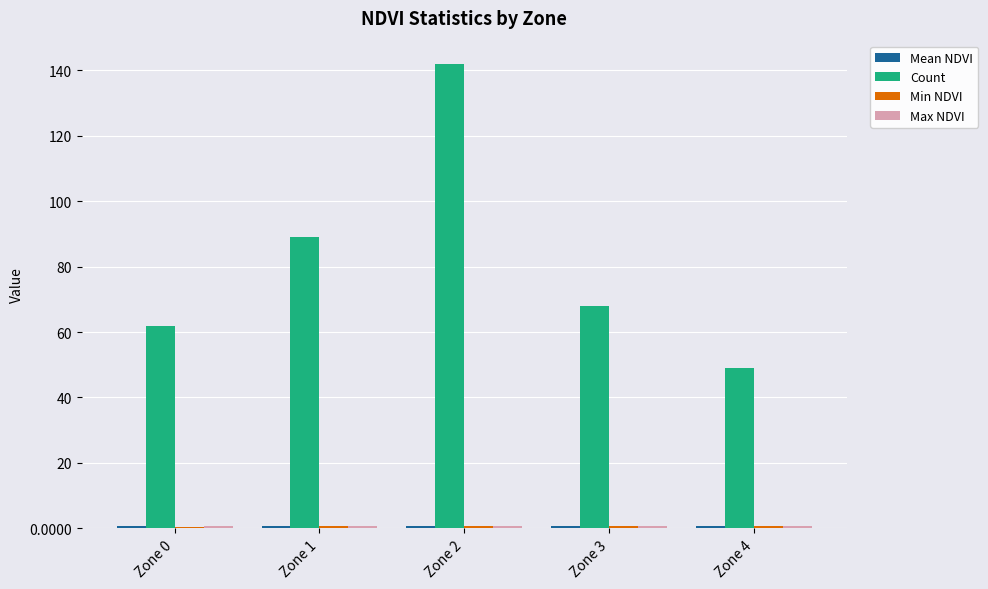

How many groups of bars are there?

5